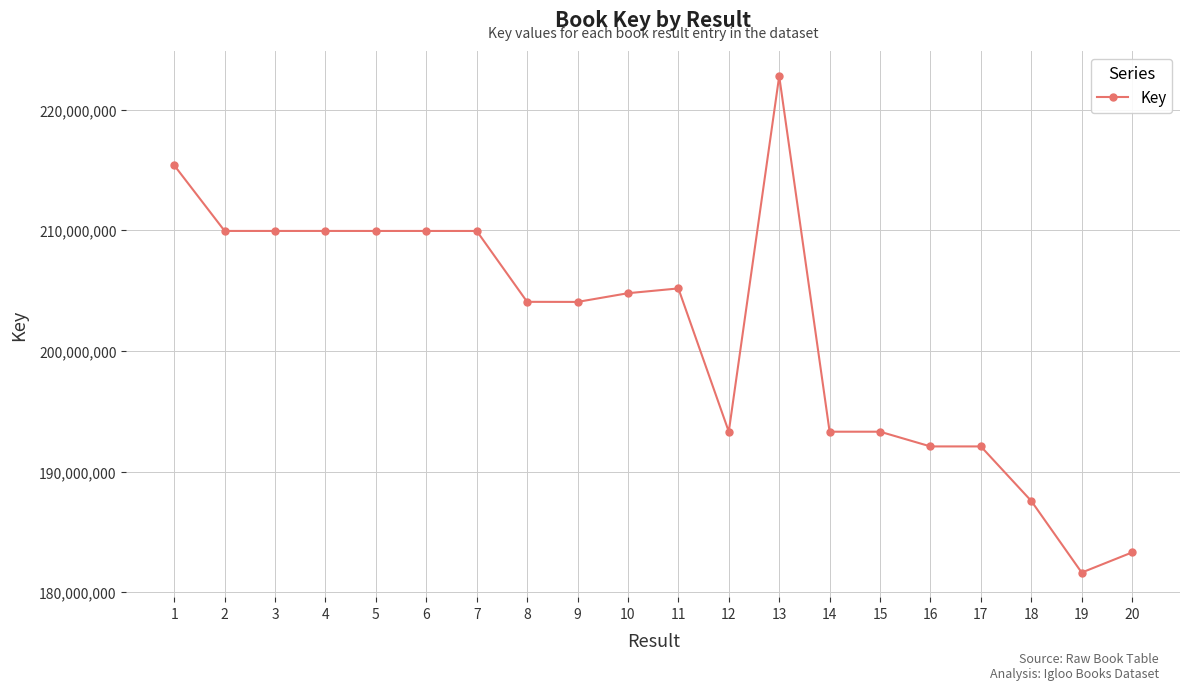

What is the approximate value at 11, to the nearest 50?

205194800